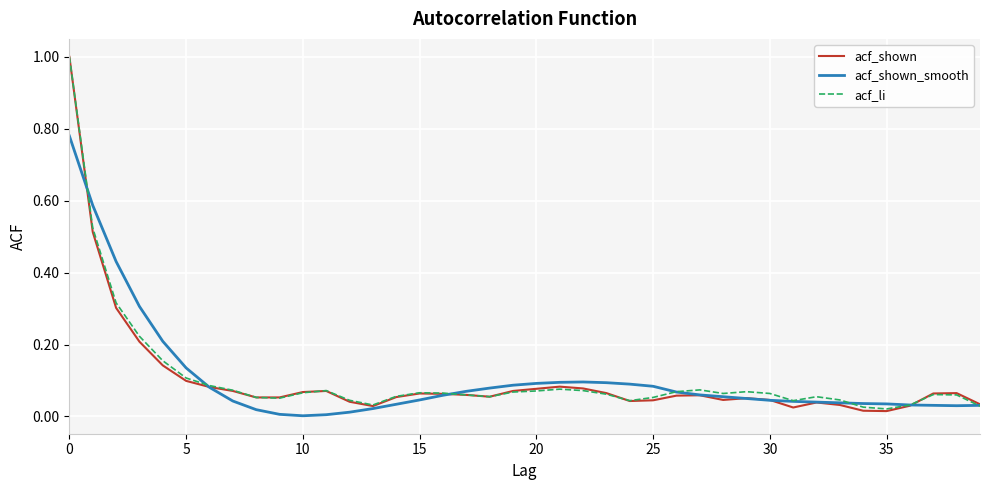

Which series has the widest spread of values?

acf_shown